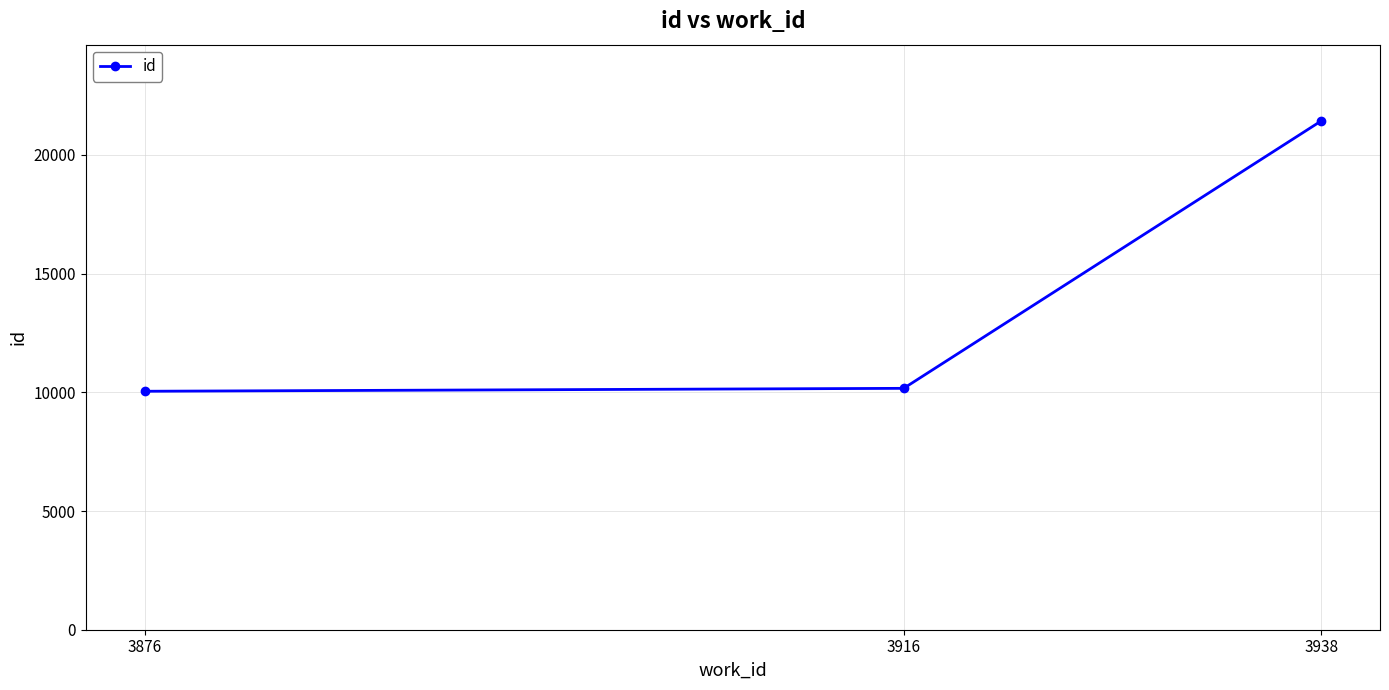

Reading left to right, list all the values displayed in this chart.

10044	10167	21428